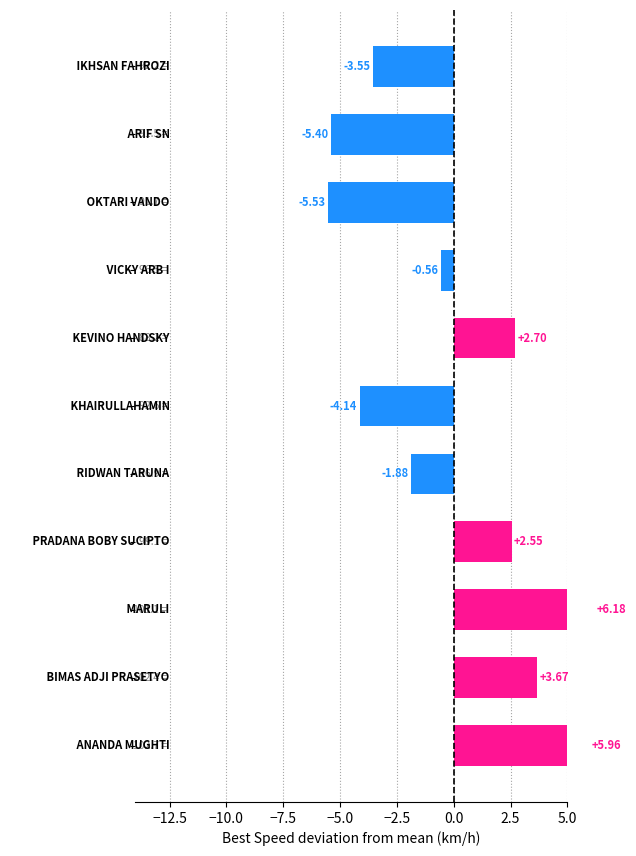

Count the number of categories in the chart.

11